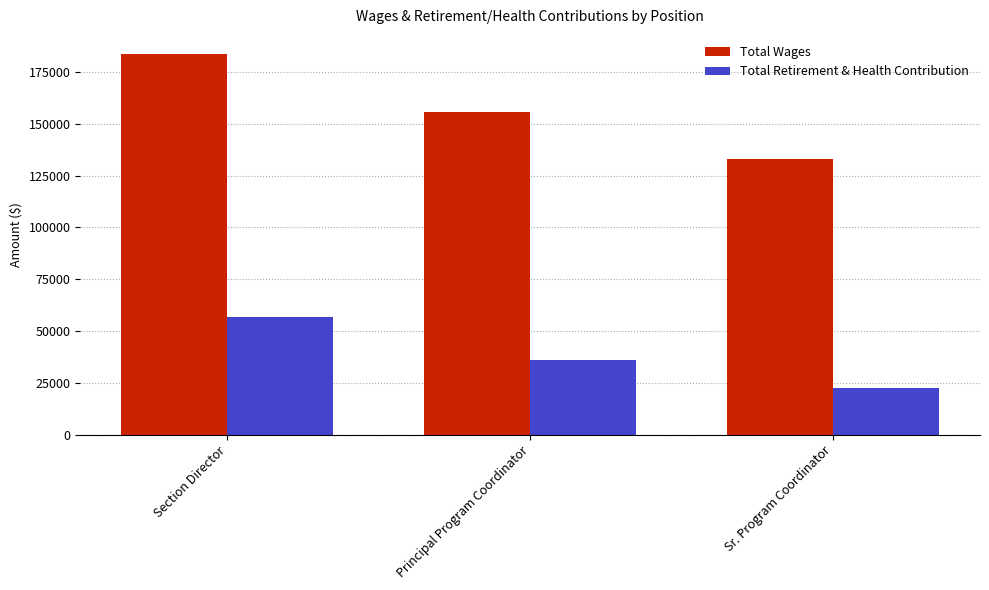

Is the value of Total Retirement & Health Contribution at Section Director greater than the value of Total Wages at Principal Program Coordinator?

No